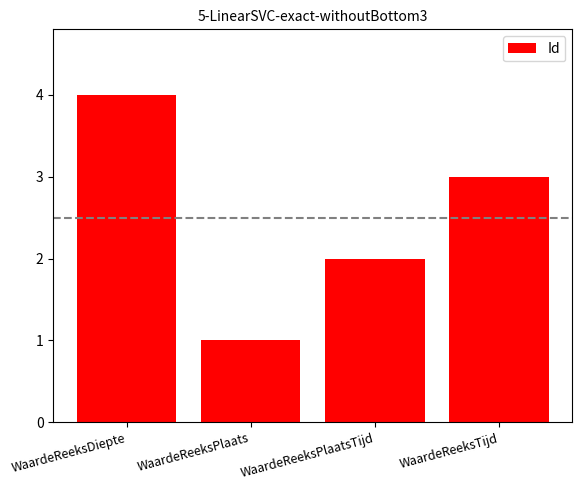

Rank the categories by value from lowest to highest.

WaardeReeksPlaats, WaardeReeksPlaatsTijd, WaardeReeksTijd, WaardeReeksDiepte